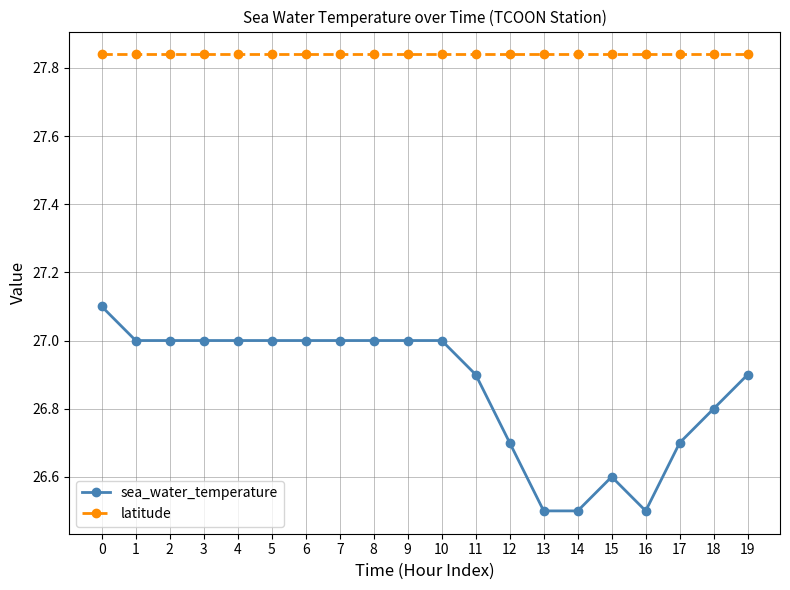

The latitude series shows 15.7 at 12. True or false?

False